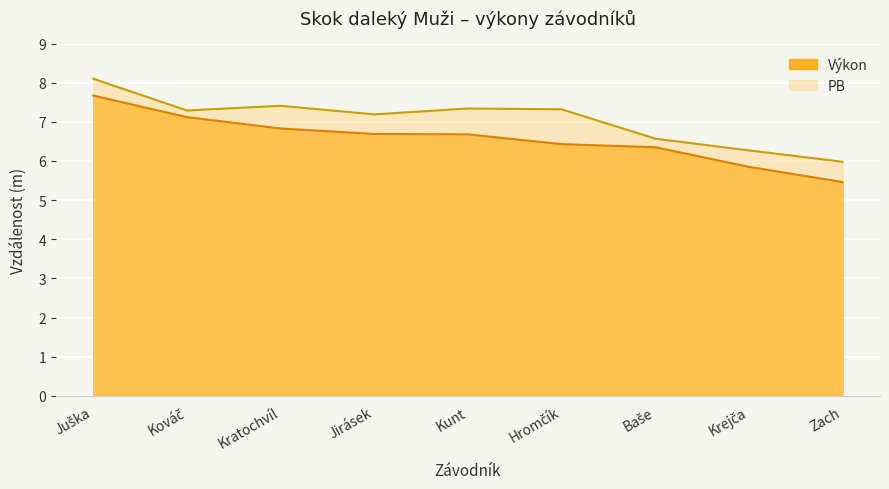

Which category has the highest value in the Výkon series?

Juška